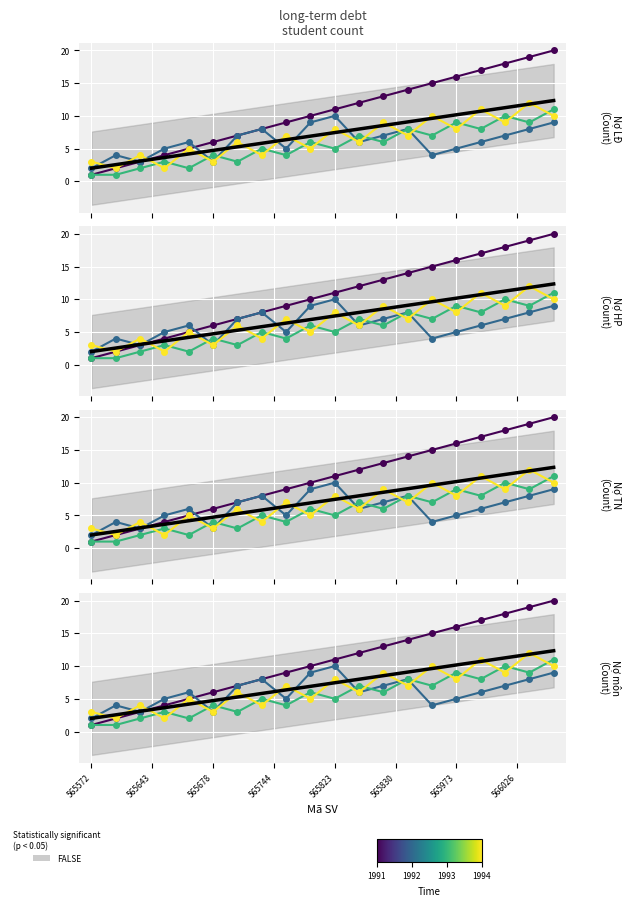

Where is the first local maximum for Nợ môn?

565643